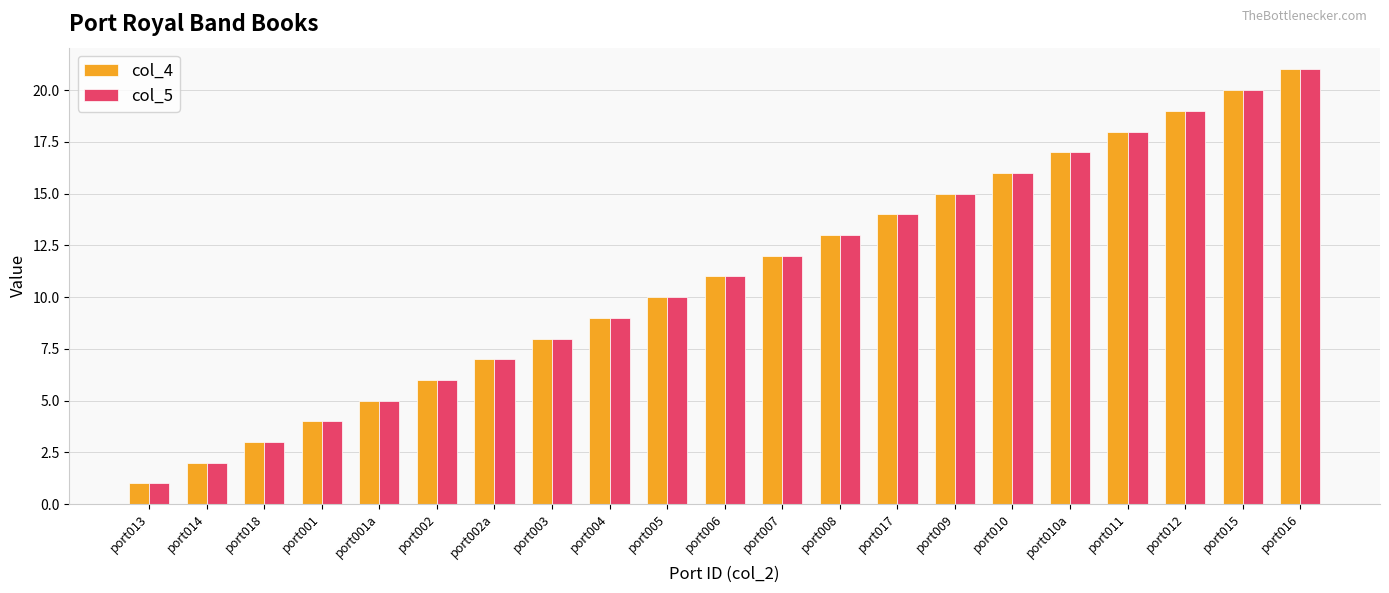

How many series are shown in this chart?

2